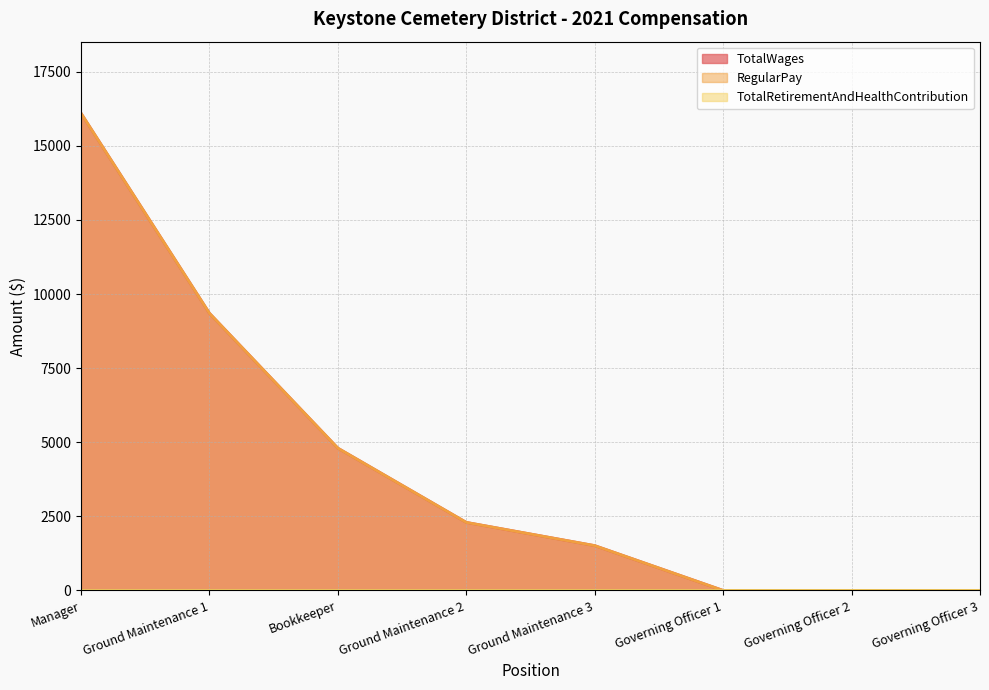

True or false: TotalWages has a value of 3647 at Ground Maintenance 2.

False